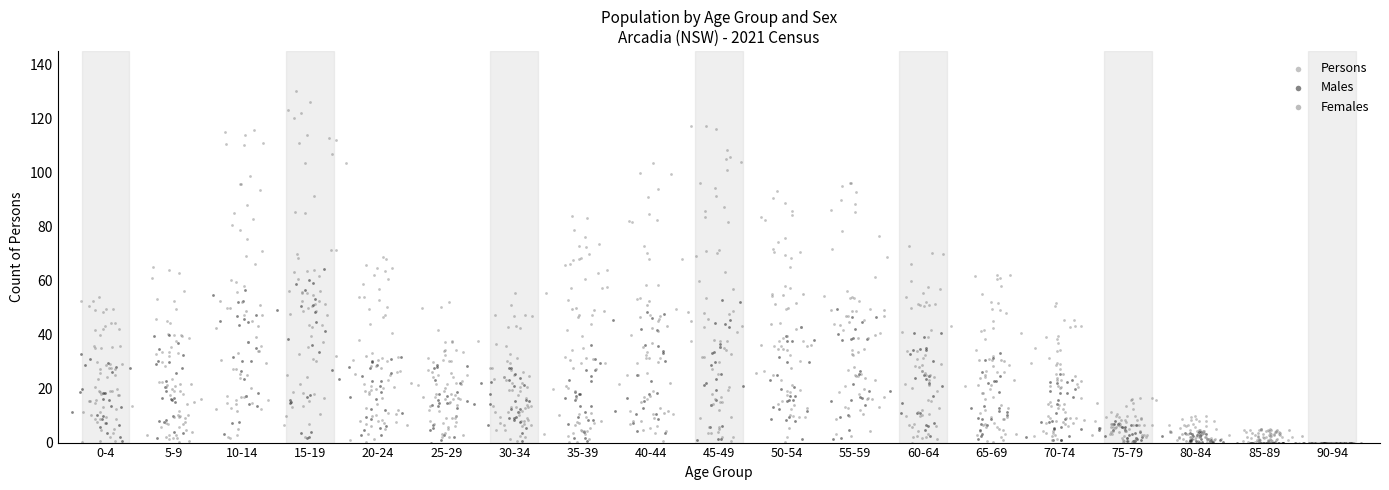

What are all the series names shown in the legend?

Persons, Males, Females